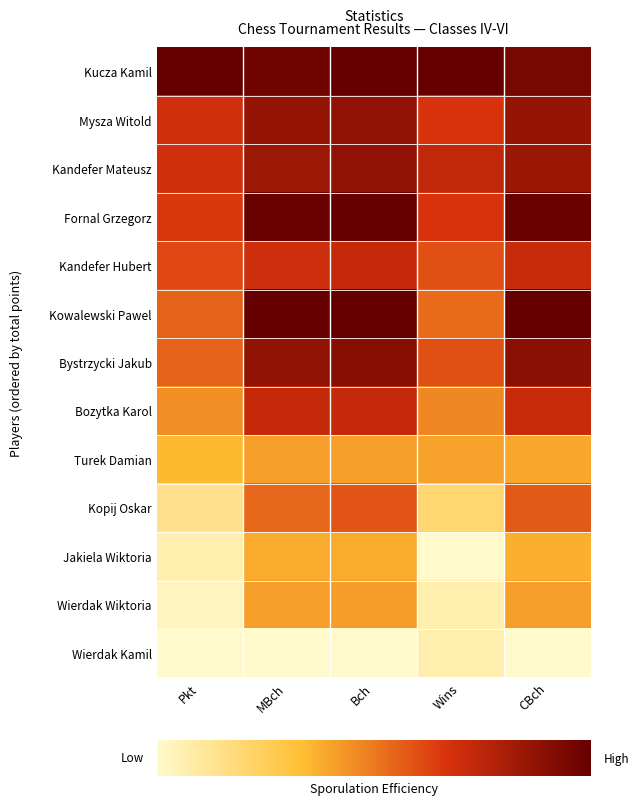

List the series in order of their peak value, highest first.

Kucza Kamil, Fornal Grzegorz, Kowalewski Pawel, Bystrzycki Jakub, Mysza Witold, Kandefer Mateusz, Bozytka Karol, Kandefer Hubert, Kopij Oskar, Wierdak Wiktoria, Turek Damian, Jakiela Wiktoria, Wierdak Kamil